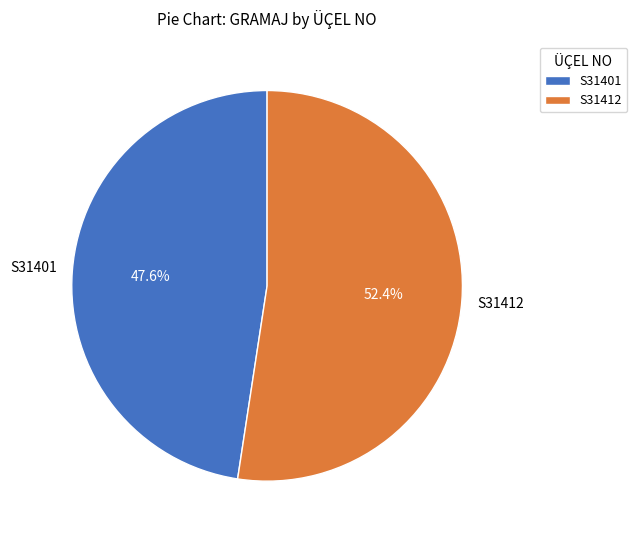

Which has a higher value, S31412 or S31401?

S31412